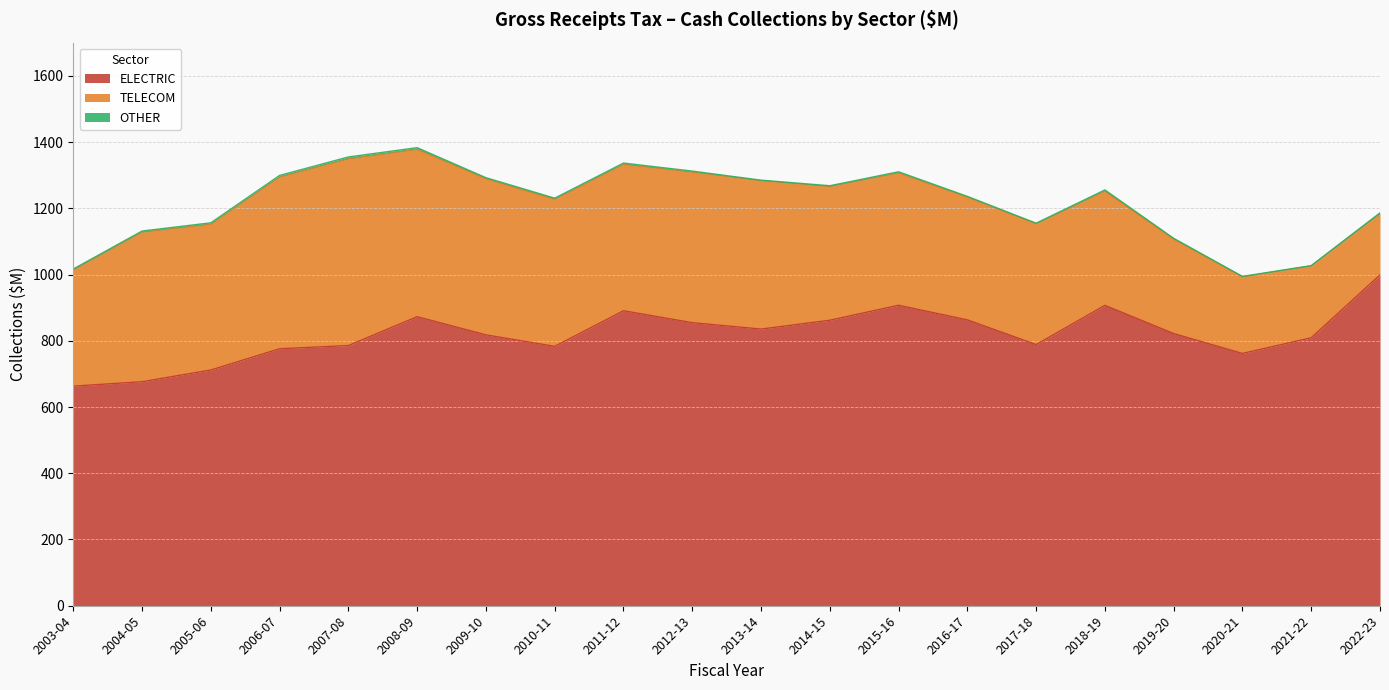

How many lines are shown in the chart?

3